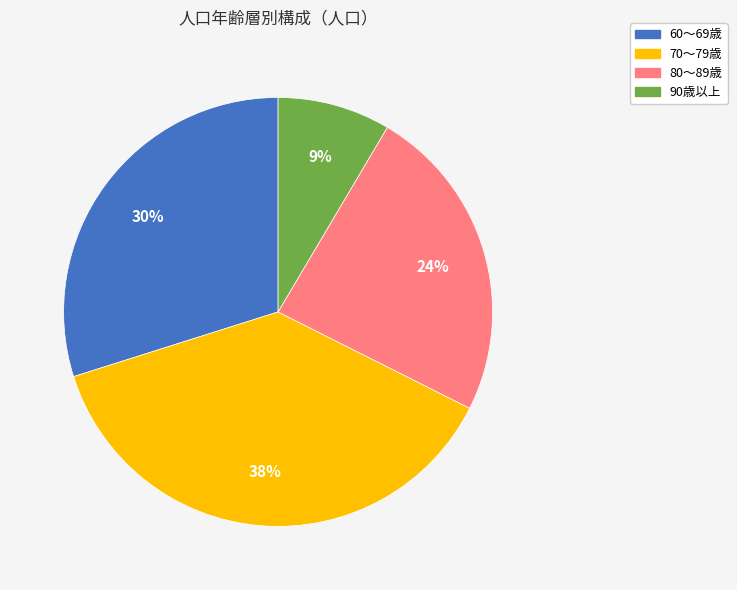

To the nearest percent, what is the average slice percentage?

25%